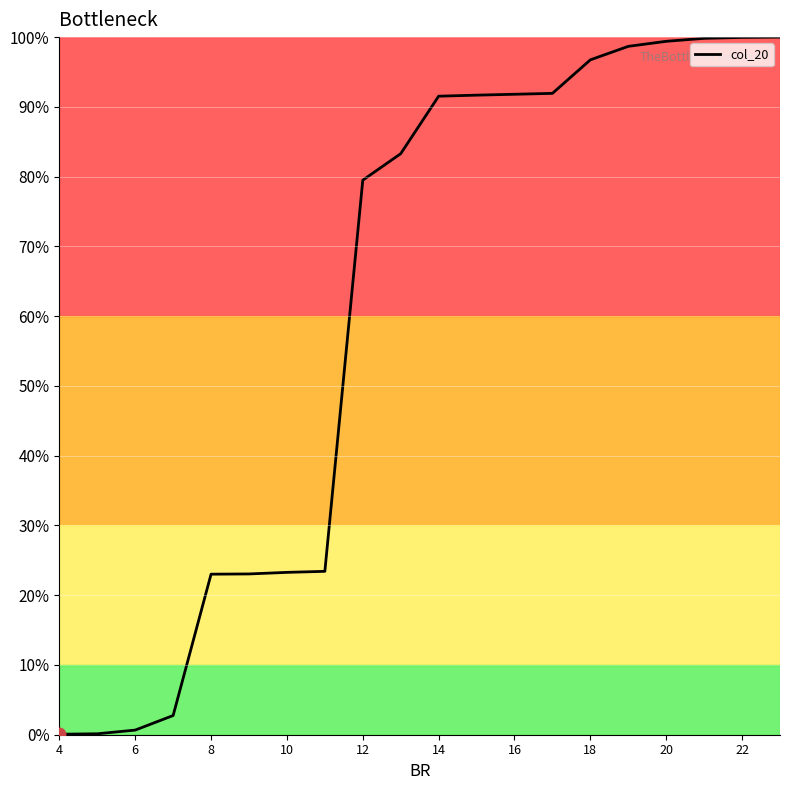

What is the difference between the maximum and minimum values?

99.9